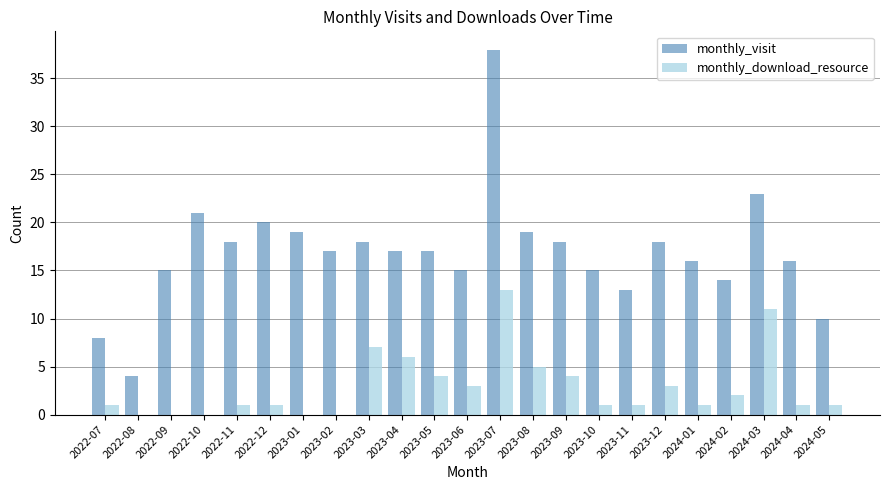

Which series has the widest spread of values?

monthly_visit